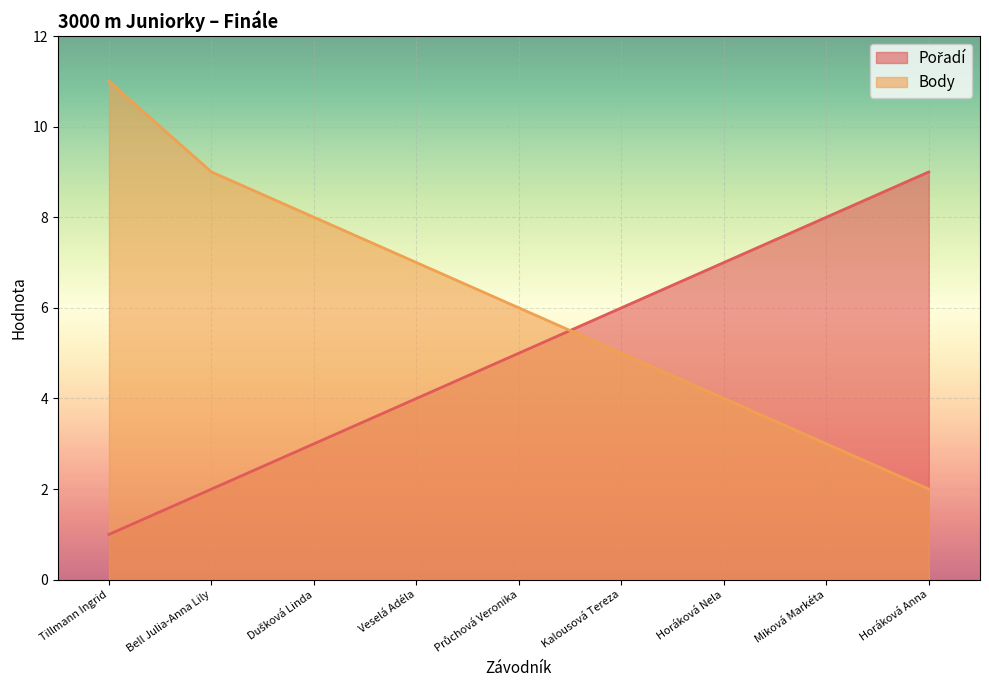

What position from the right is Horáková Nela?

3